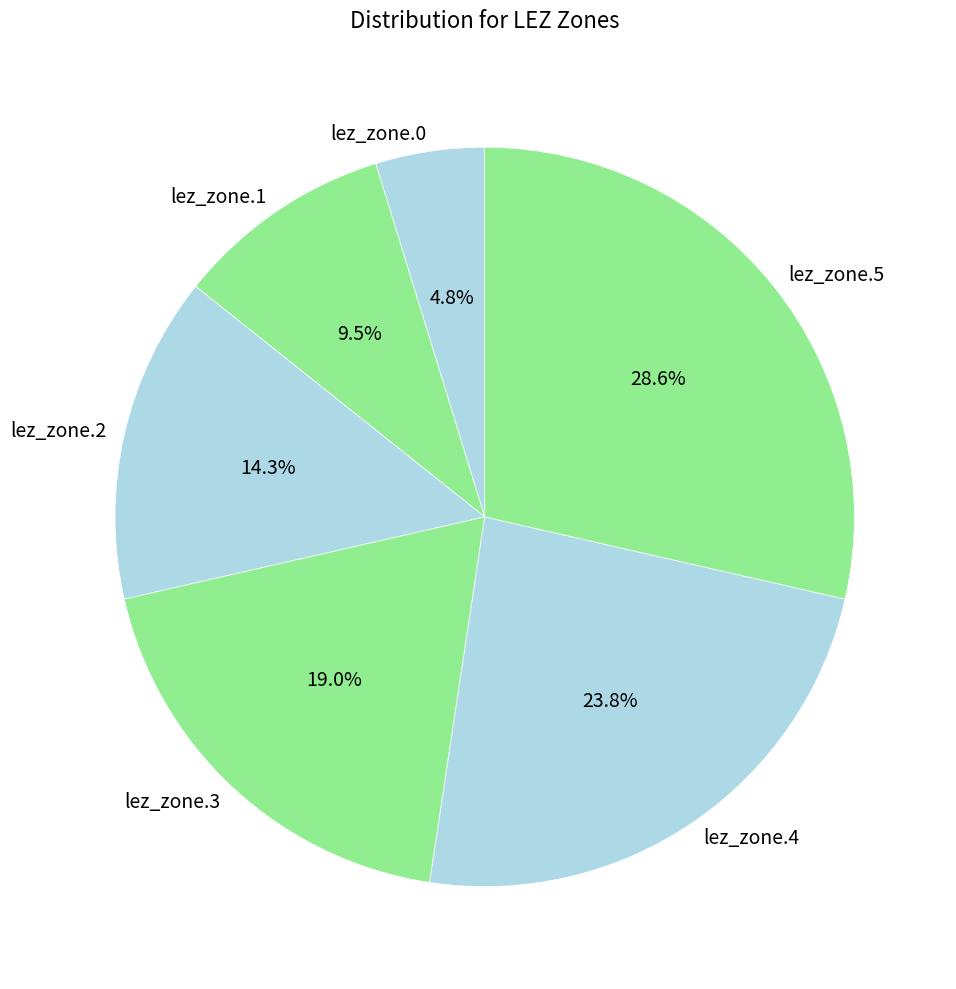

How many segments does this pie chart have?

6